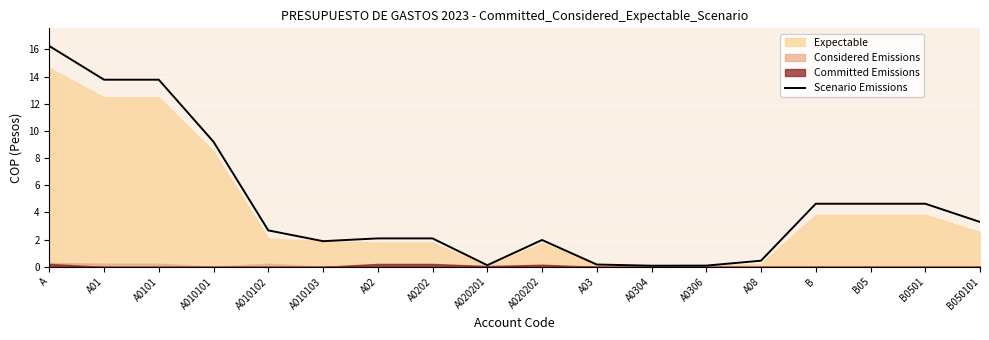

How many lines are shown in the chart?

1